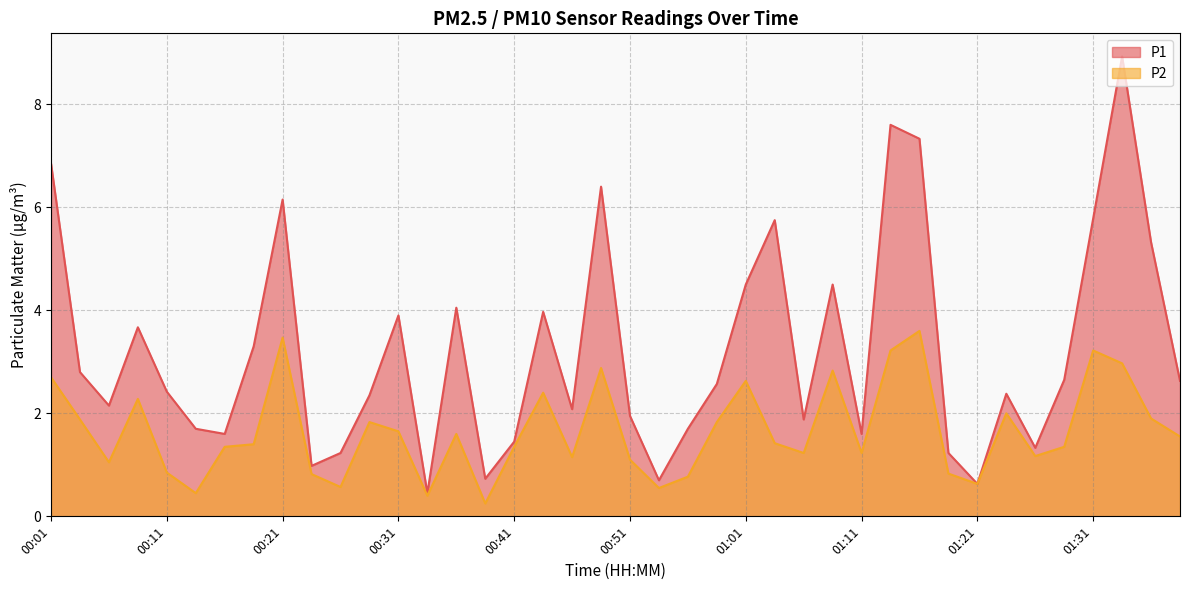

True or false: P2 has a value of 1.8 at 01:29.

False